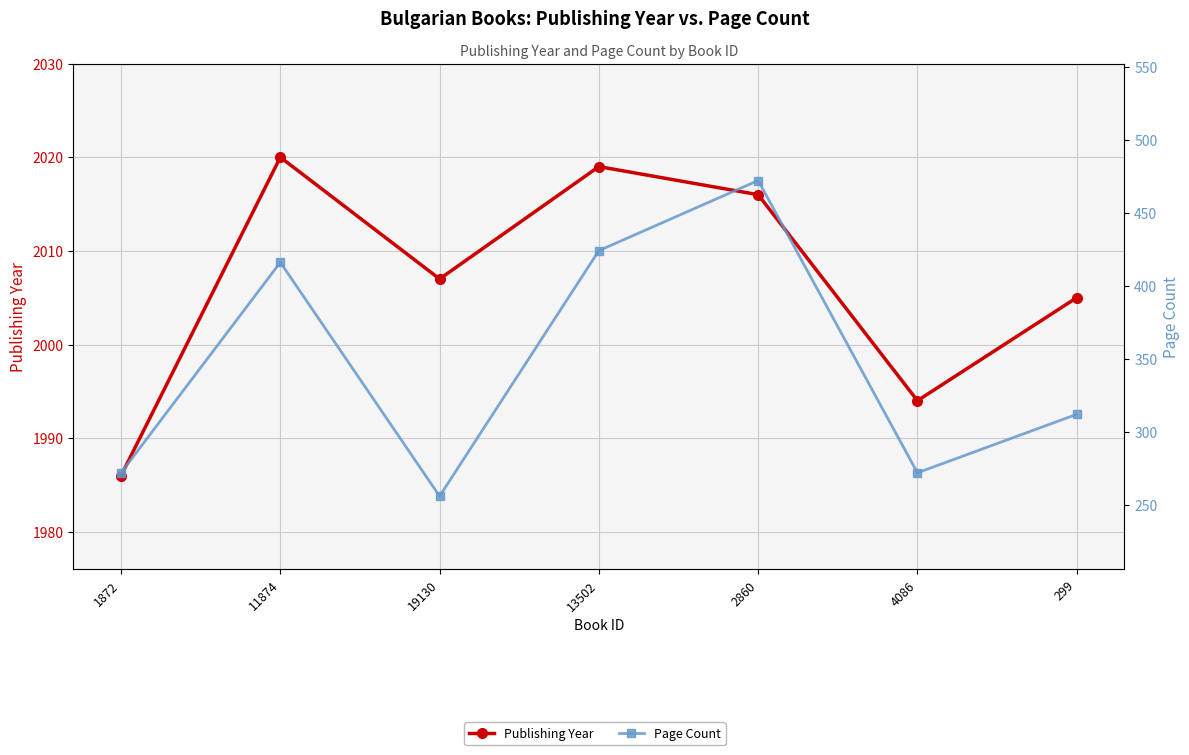

At which category does Publishing Year reach its first local peak?

11874